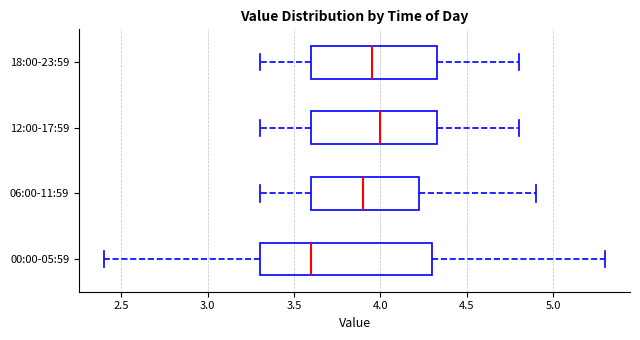

Which box has the furthest to the left median line?

00:00-05:59